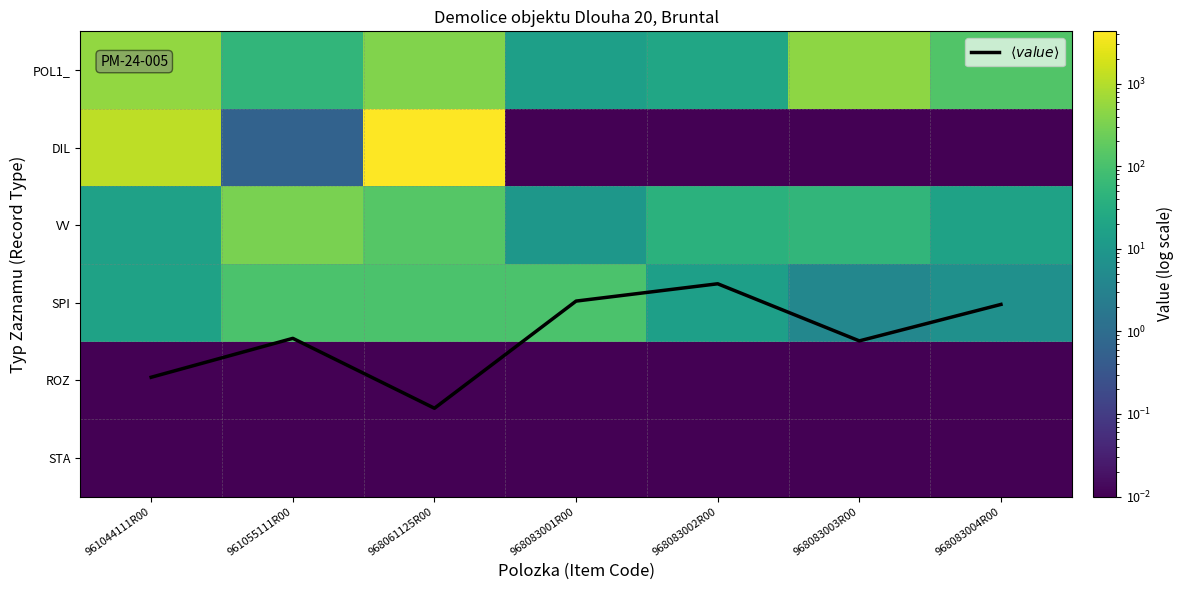

What is the minimum value for $\langle value \rangle$?

2.8